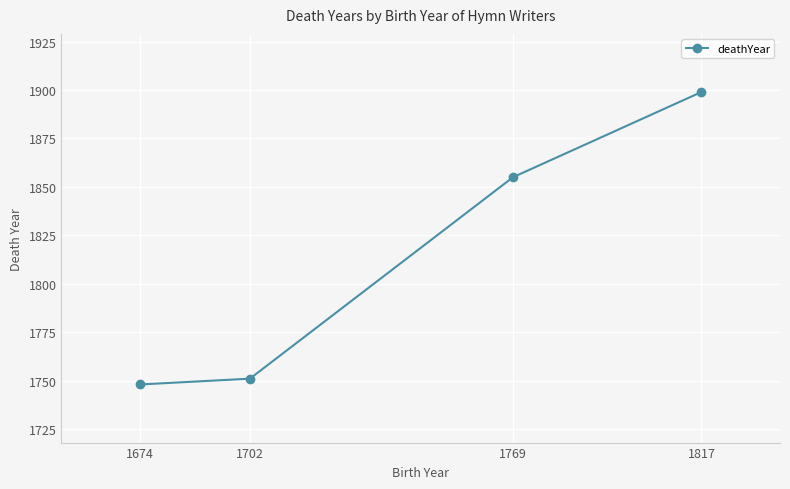

Reading left to right, list all the values displayed in this chart.

1748	1751	1855	1899